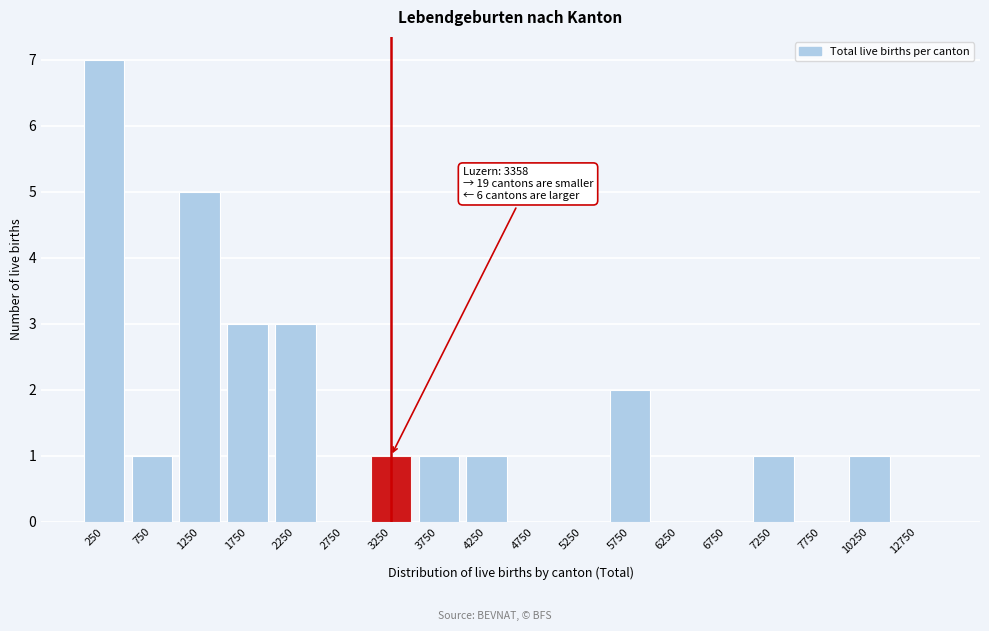

Reading left to right, extract all data points from this chart.

250=7	750=1	1250=5	1750=3	2250=3	2750=0	3250=1	3750=1	4250=1	4750=0	5250=0	5750=2	6250=0	6750=0	7250=1	7750=0	10250=1	12750=0